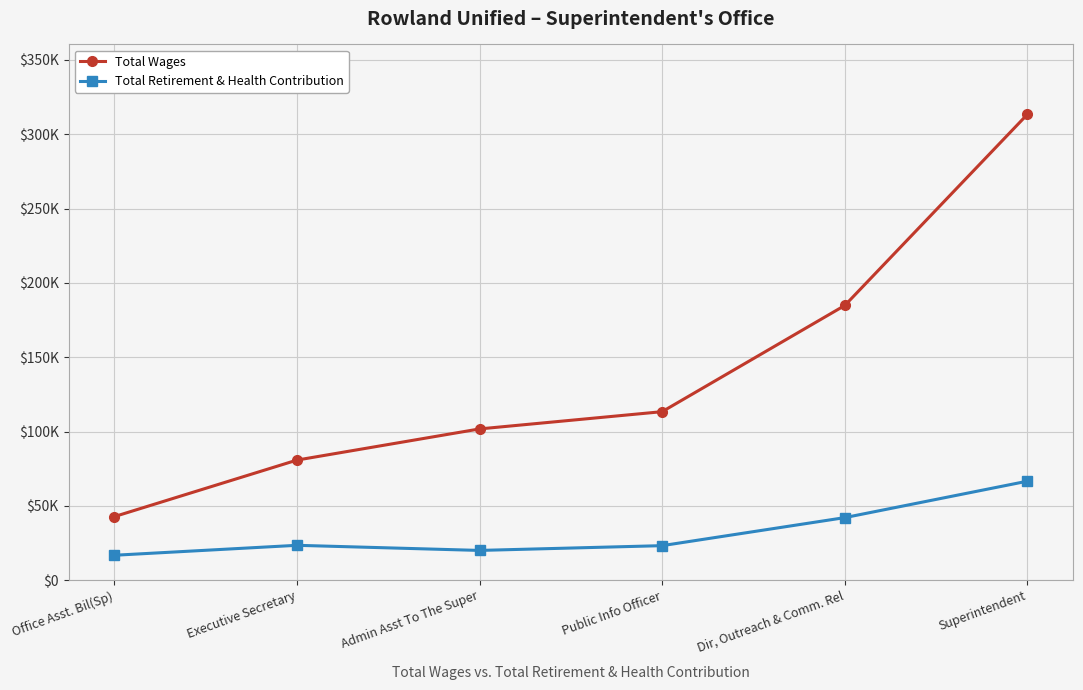

What is the total value across all series at Office Asst. Bil(Sp)?

59483